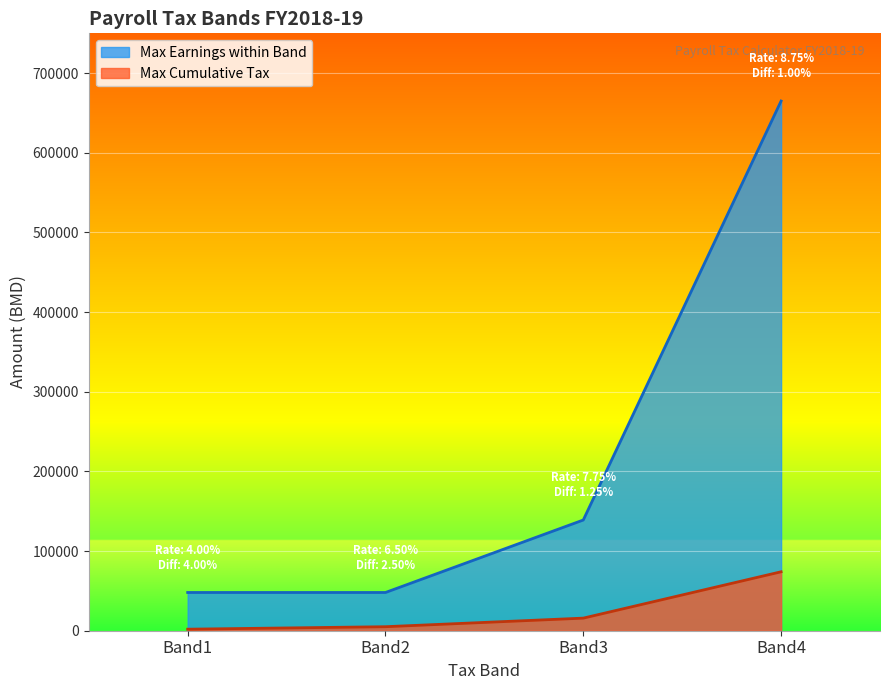

True or false: Band3 Max Earnings has a value of 139000 at Total.

True